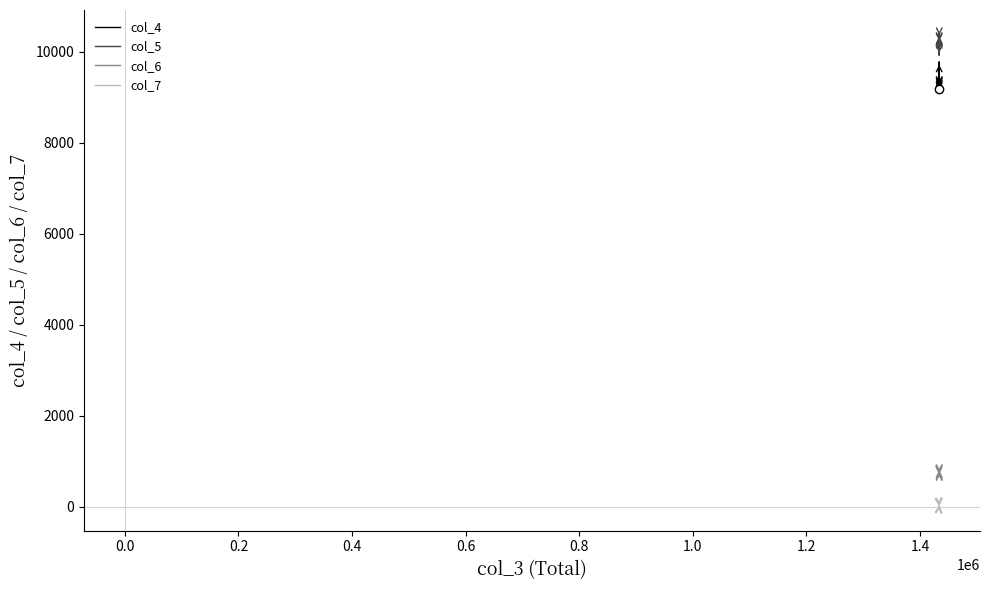

Which series has the largest total across all categories?

col_5